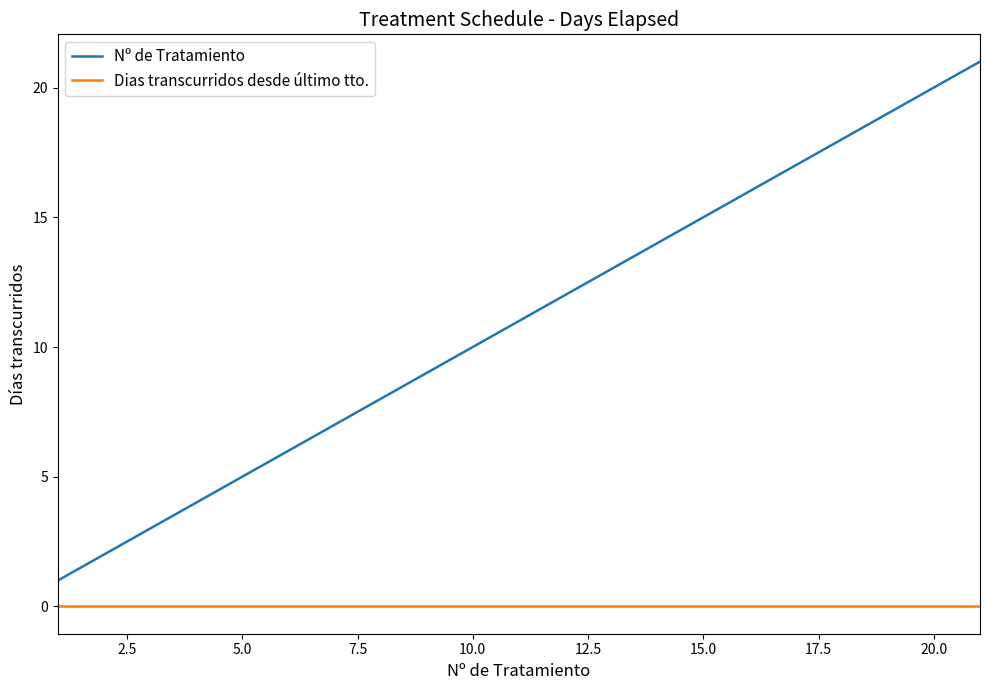

Which series has the widest spread of values?

Nº de Tratamiento